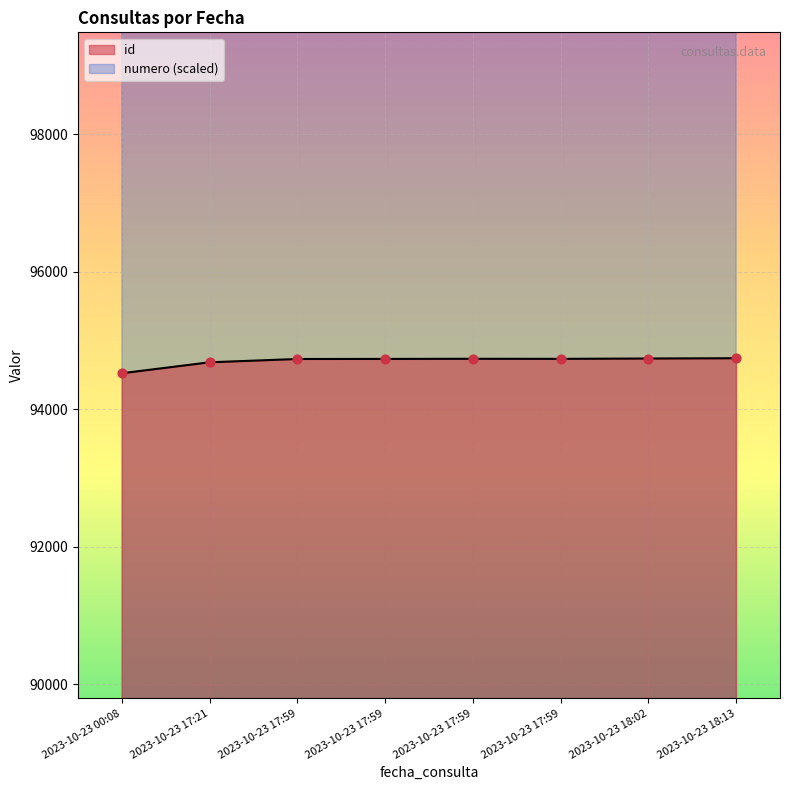

At which category is the sum across all series the highest?

2023-10-23 18:13